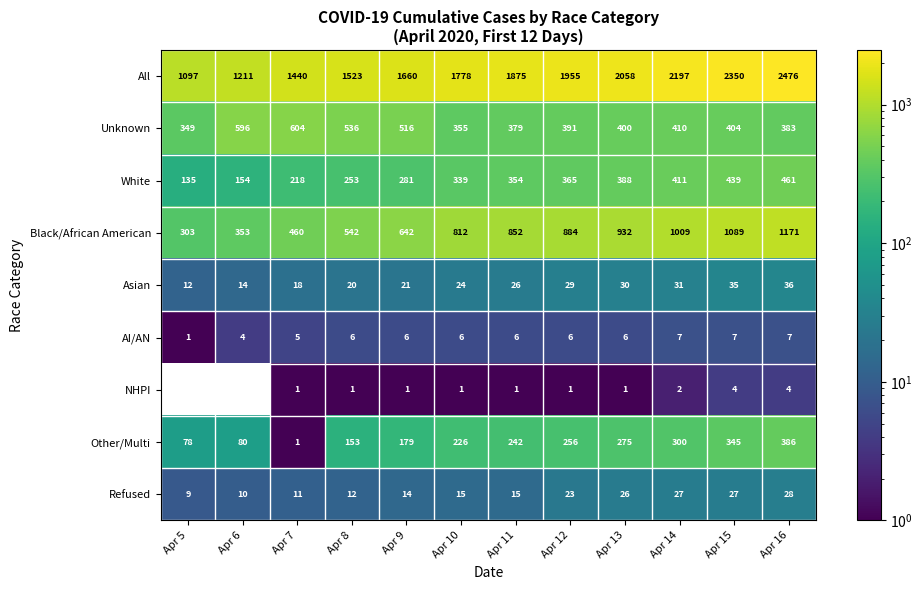

What is the total value across all series at Apr 5?

1984